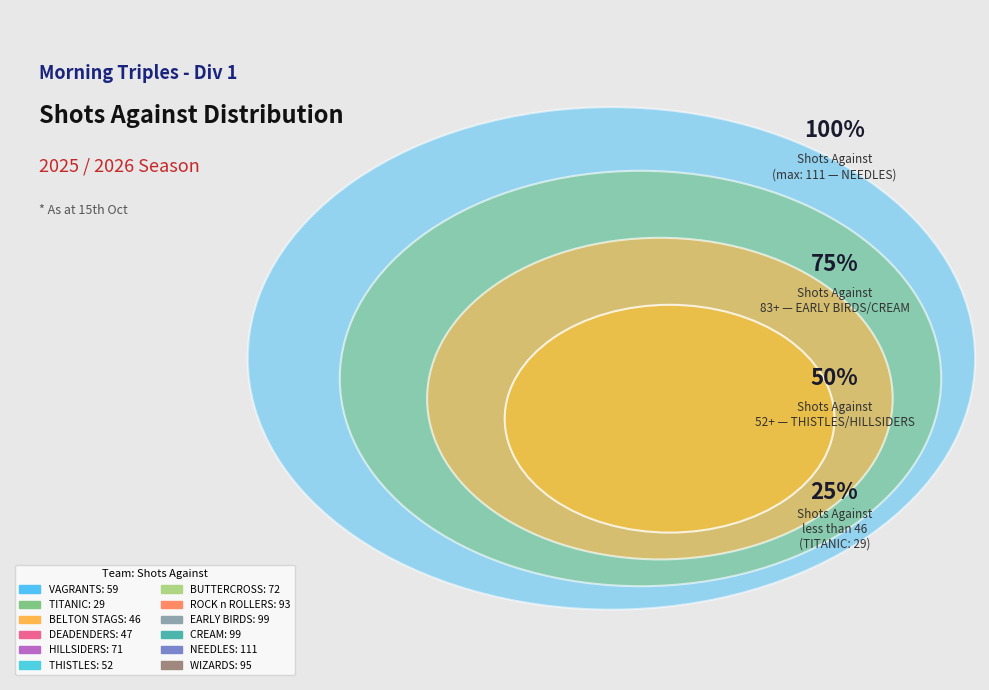

The HILLSIDERS slice represents 2% of the pie. True or false?

False